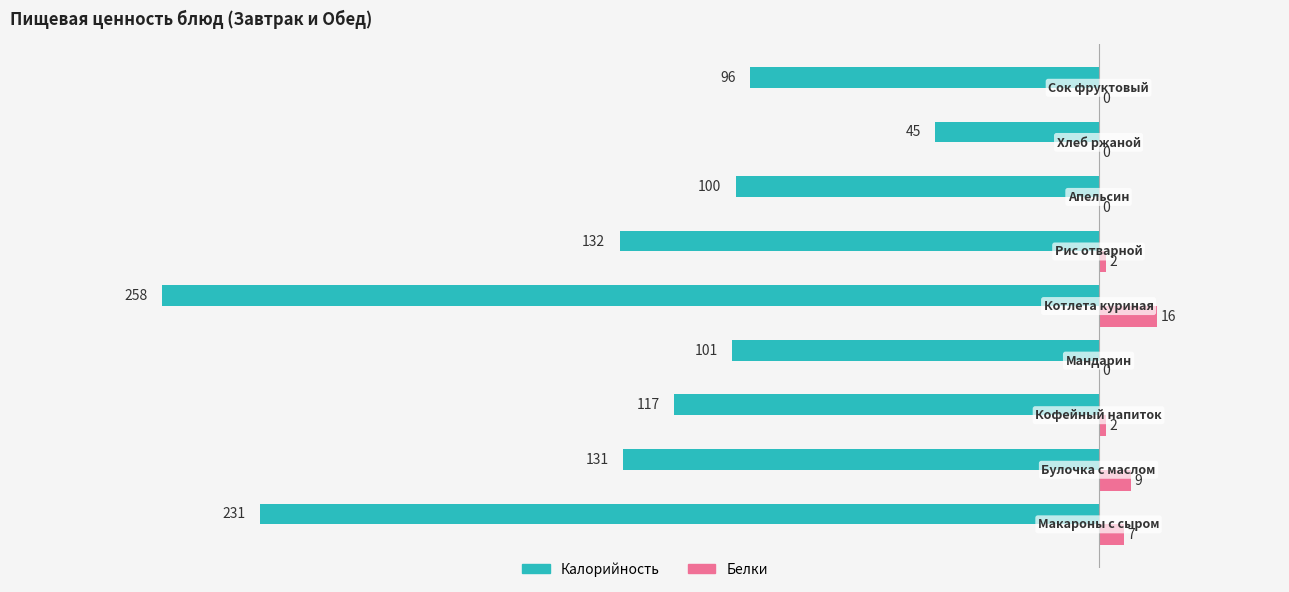

What is the greatest value displayed?

16